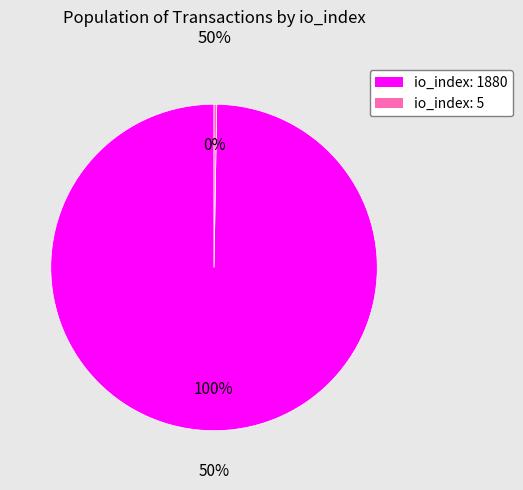

Is it true that io_index: 1880 is 100% of the pie?

True